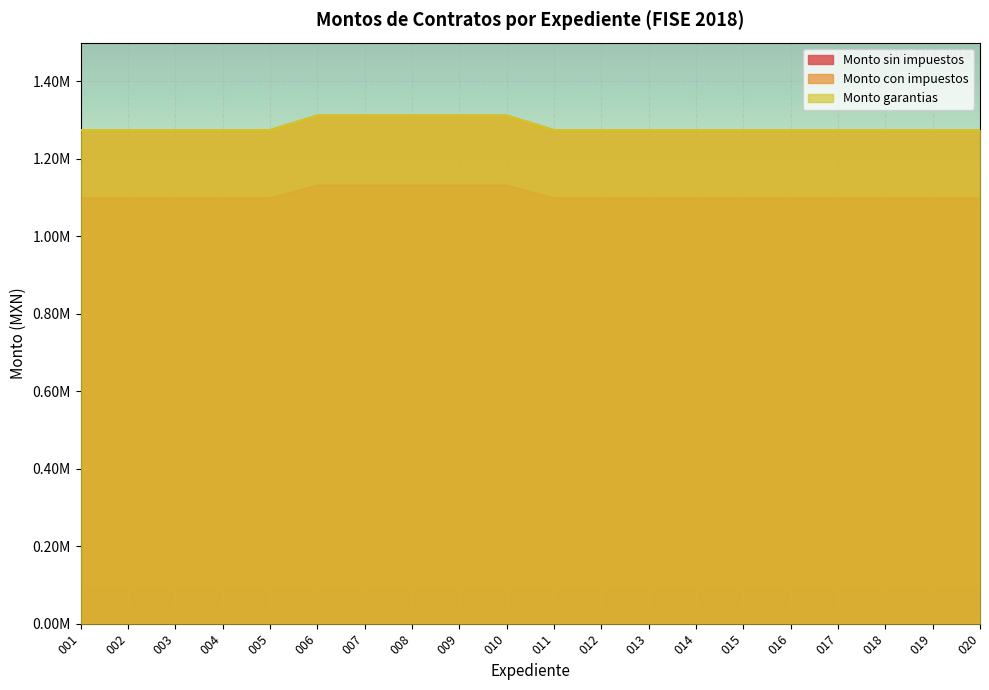

Count the number of categories in the chart.

20